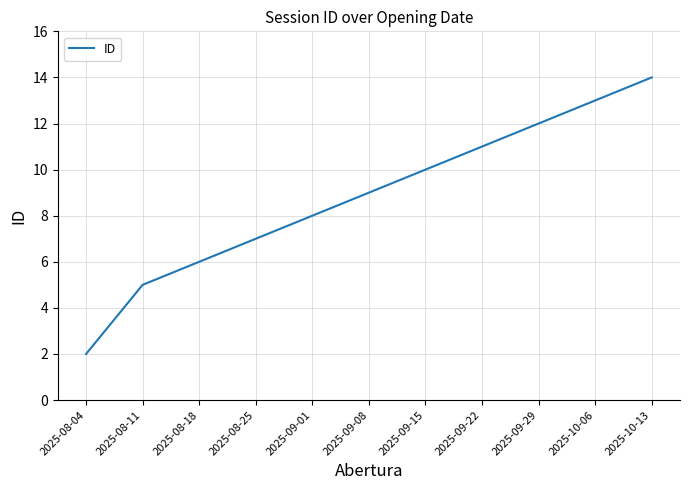

How many series are shown in this chart?

1